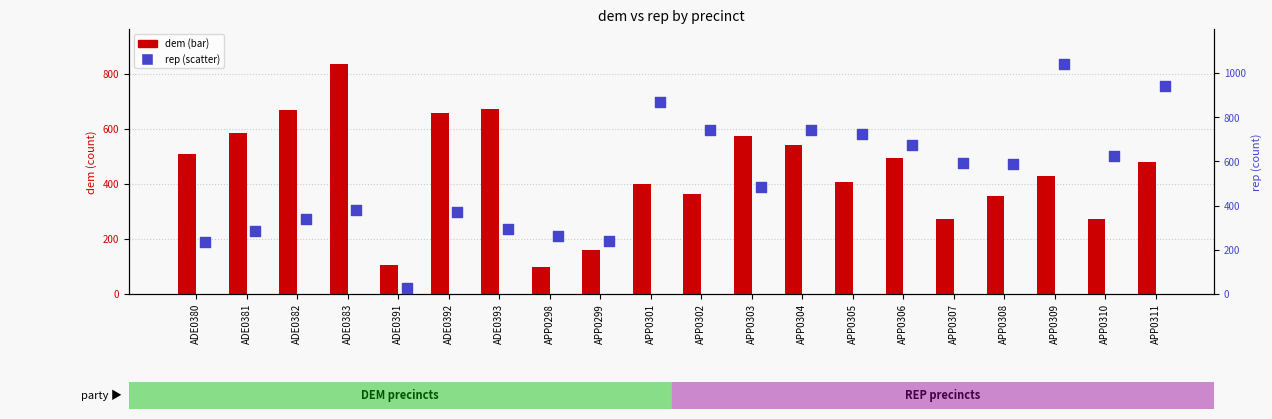

What are all the series names shown in the legend?

dem, rep